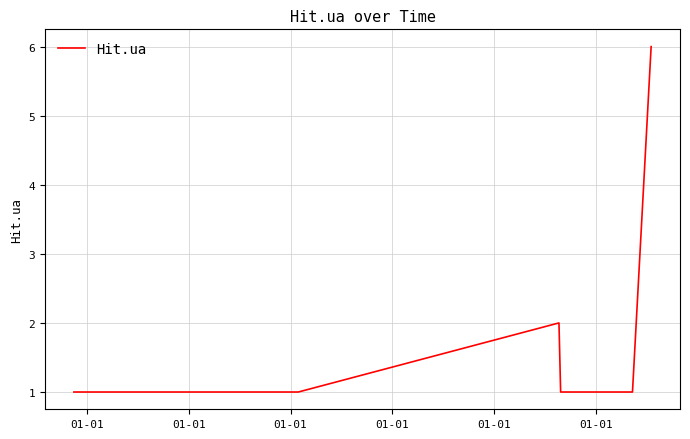

What is the difference between the maximum and second lowest values?

5